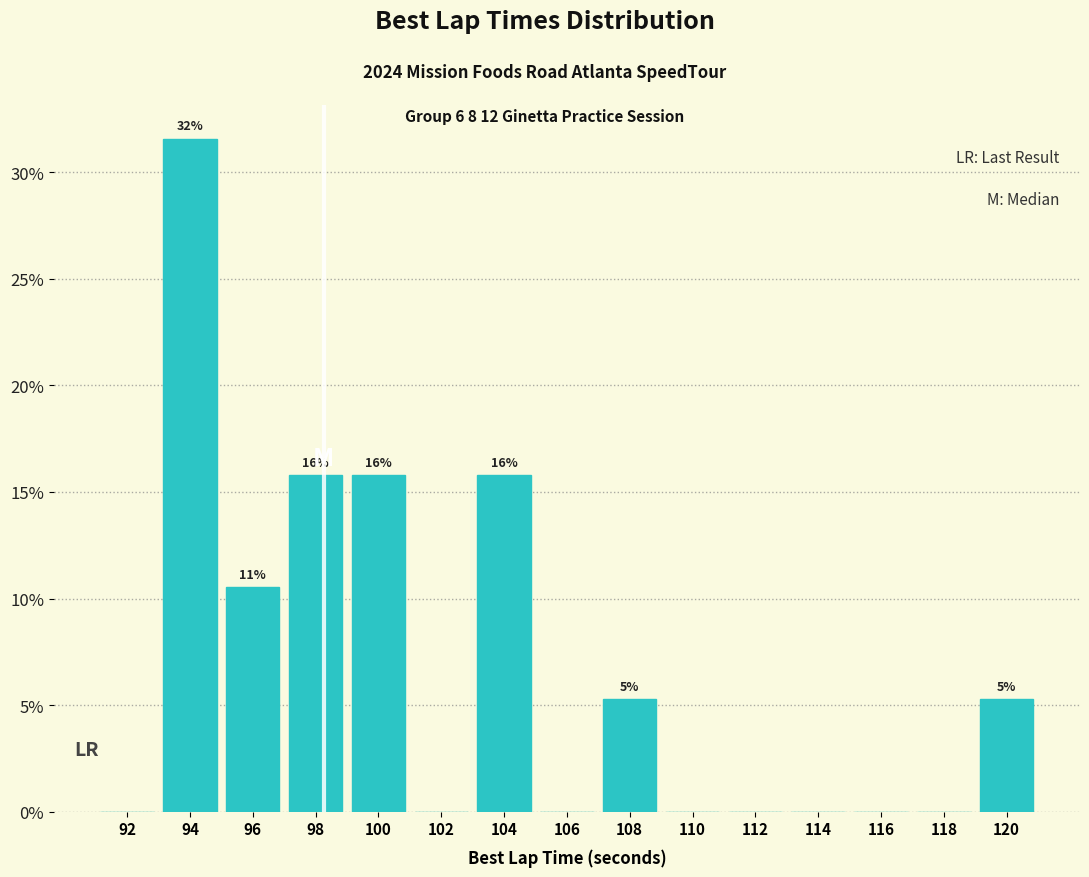

Which range on the x-axis has the tallest bar?

93 to 95